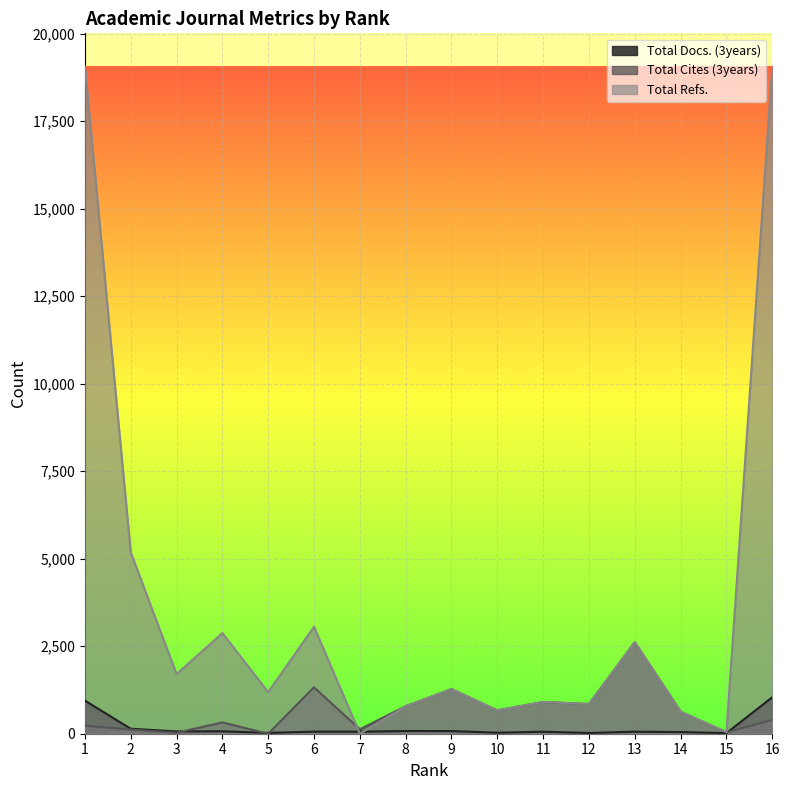

Which series changed the most between 1 and 6?

Total Refs.